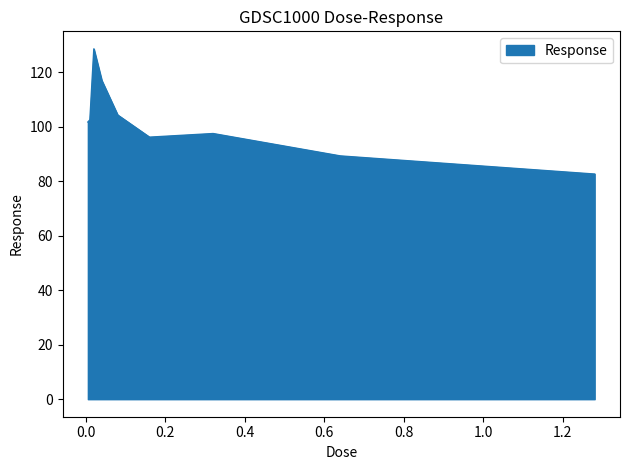

What is the difference between the maximum and minimum values?

45.9